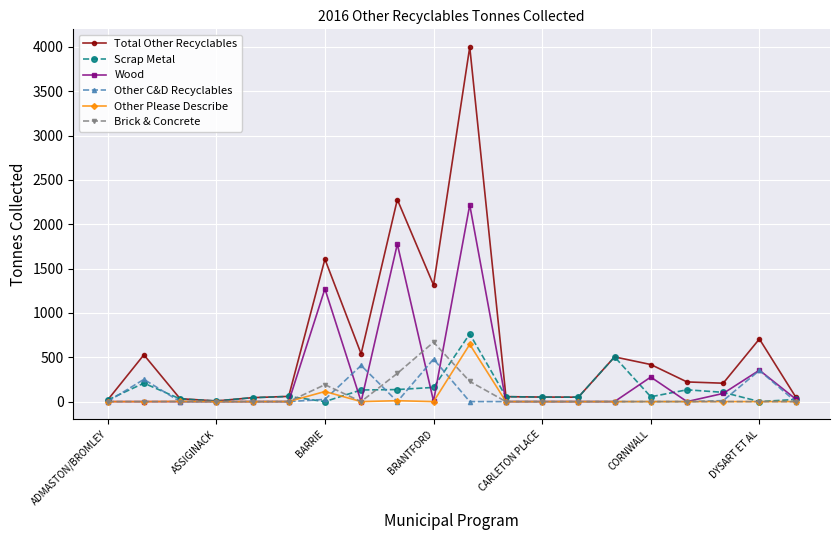

Which series has the largest total across all categories?

Total Other Recyclables